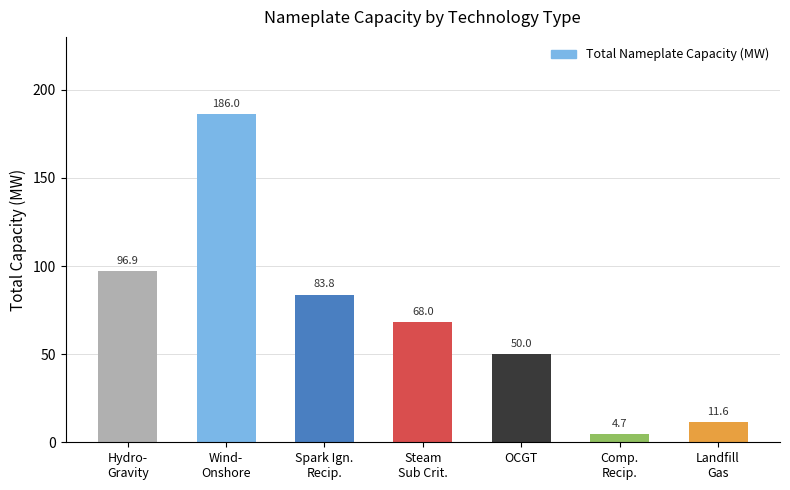

Rank the categories by value from lowest to highest.

Comp.
Recip., Landfill
Gas, OCGT, Steam
Sub Crit., Spark Ign.
Recip., Hydro-
Gravity, Wind-
Onshore